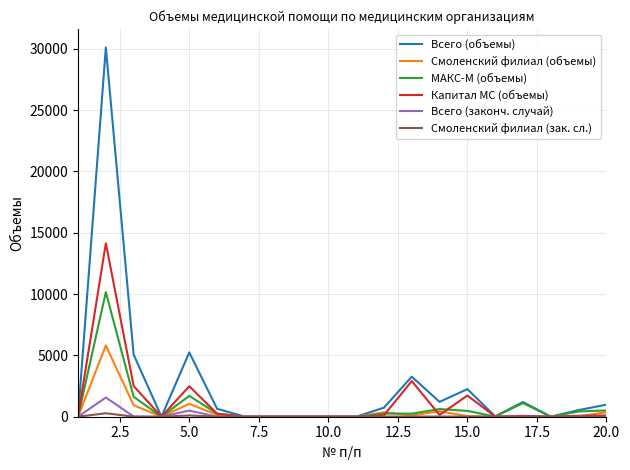

Which series has the largest total across all categories?

Всего (объемы)